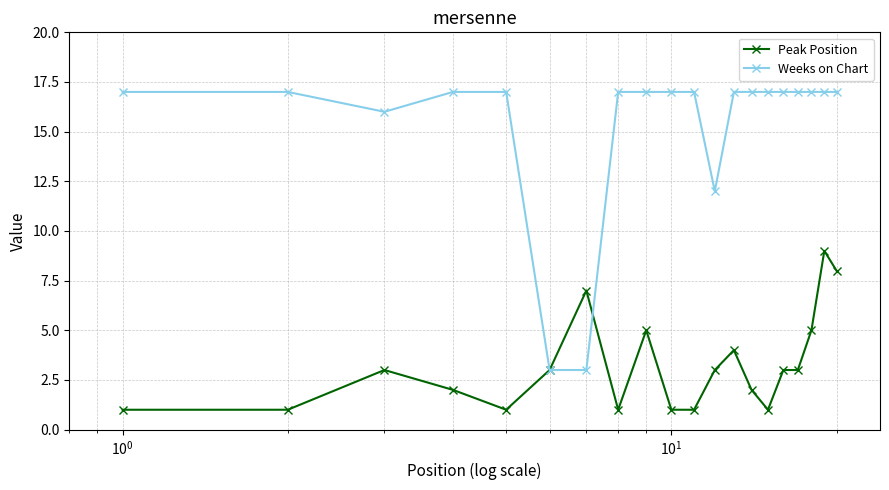

What are all the series names shown in the legend?

Peak Position, Weeks on Chart